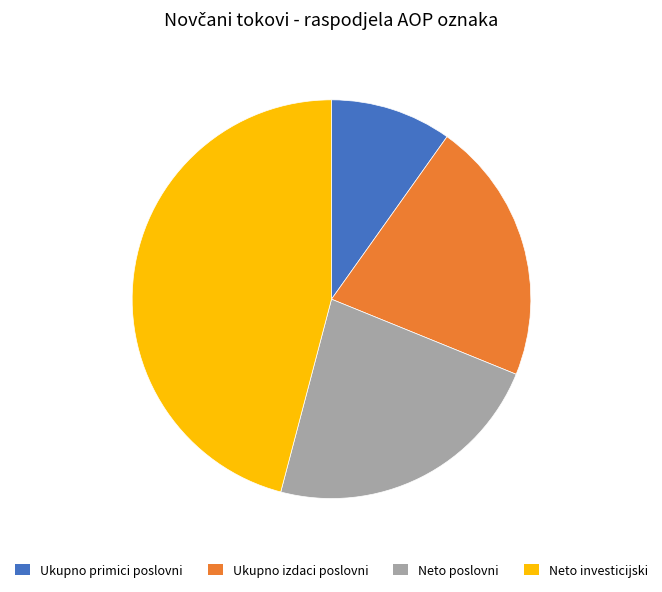

Which slice is the smallest?

Ukupno primici poslovni